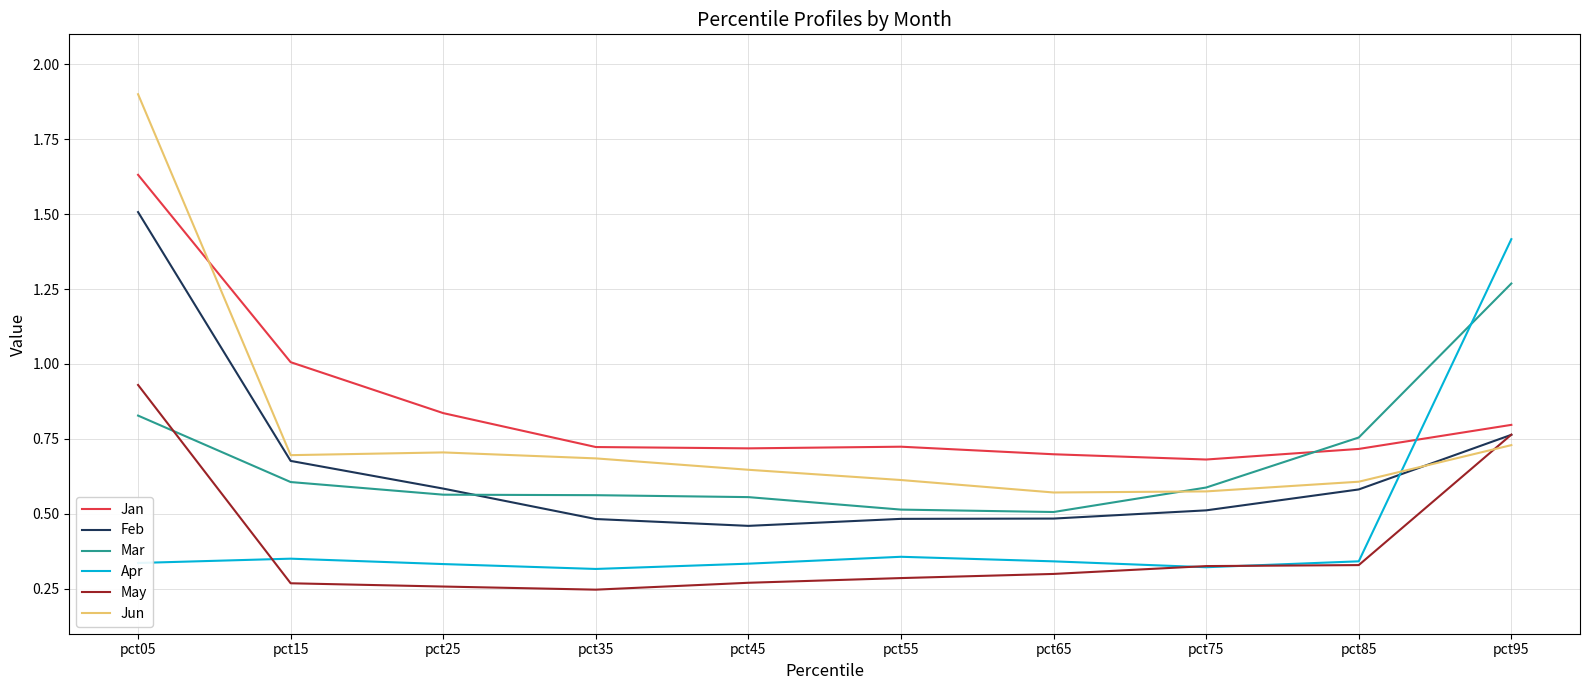

How many Apr values are between 0 and 1?

9